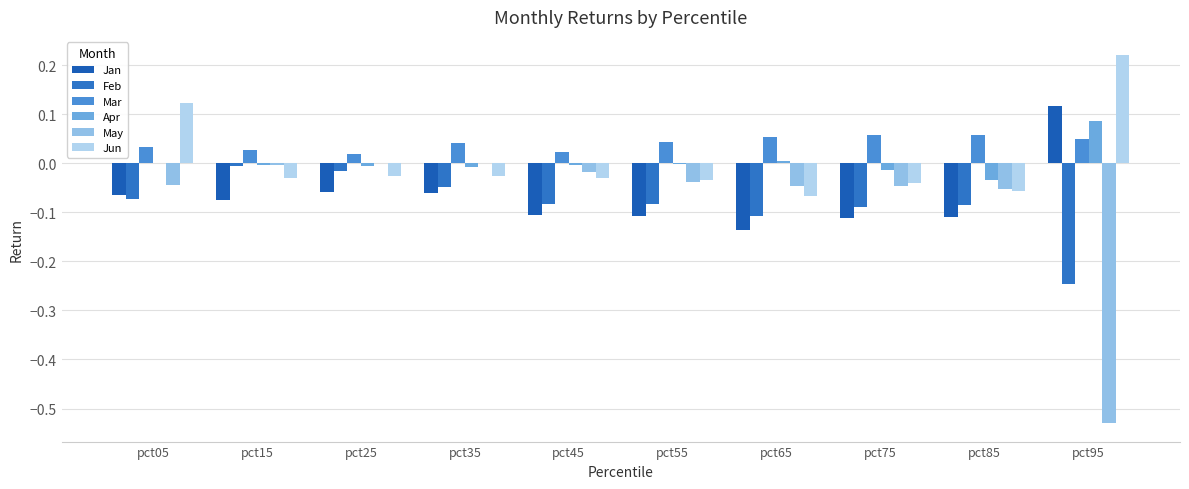

Reading right to left, extract all data points from this chart.

Jan: pct95=0.1	pct85=-0.1	pct75=-0.1	pct65=-0.1	pct55=-0.1	pct45=-0.1	pct35=-0.1	pct25=-0.1	pct15=-0.1	pct05=-0.1
Feb: pct95=-0.2	pct85=-0.1	pct75=-0.1	pct65=-0.1	pct55=-0.1	pct45=-0.1	pct35=-0.0	pct25=-0.0	pct15=-0.0	pct05=-0.1
Mar: pct95=0.0	pct85=0.1	pct75=0.1	pct65=0.1	pct55=0.0	pct45=0.0	pct35=0.0	pct25=0.0	pct15=0.0	pct05=0.0
Apr: pct95=0.1	pct85=-0.0	pct75=-0.0	pct65=0.0	pct55=-0.0	pct45=-0.0	pct35=-0.0	pct25=-0.0	pct15=-0.0	pct05=-0.0
May: pct95=-0.5	pct85=-0.1	pct75=-0.0	pct65=-0.0	pct55=-0.0	pct45=-0.0	pct35=0.0	pct25=0.0	pct15=-0.0	pct05=-0.0
Jun: pct95=0.2	pct85=-0.1	pct75=-0.0	pct65=-0.1	pct55=-0.0	pct45=-0.0	pct35=-0.0	pct25=-0.0	pct15=-0.0	pct05=0.1